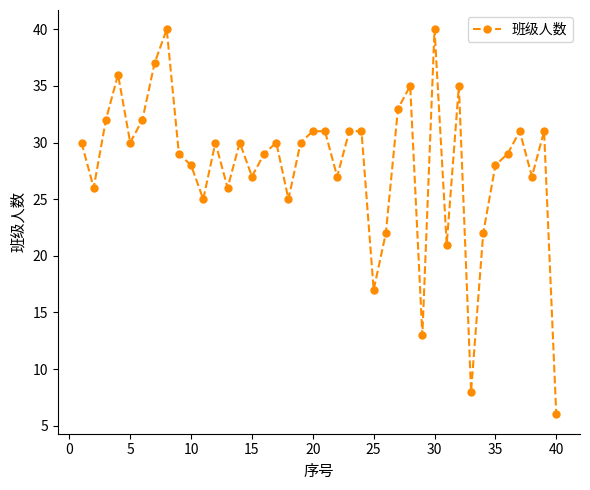

How many categories are shown in the chart?

40